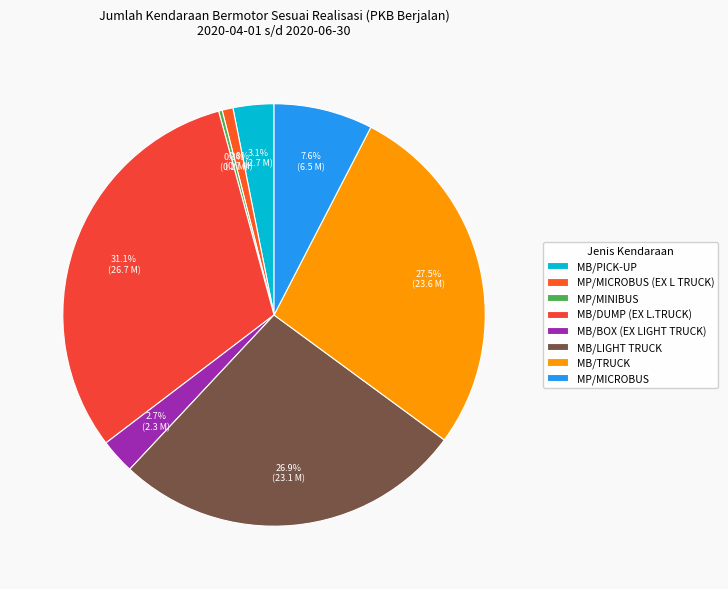

Is it true that MB/LIGHT TRUCK is 27% of the pie?

True